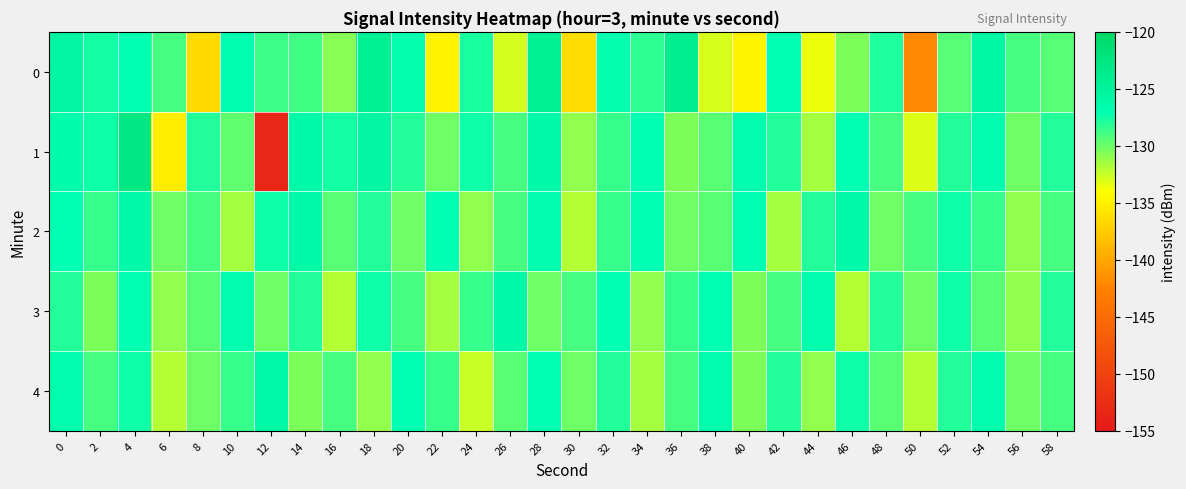

Reading left to right, transcribe all the data shown in this chart.

0: 0=-125.5	2=-127.5	4=-127.1	6=-129.0	8=-136.5	10=-126.9	12=-128.7	14=-128.8	16=-130.7	18=-124.3	20=-127.1	22=-134.8	24=-127.8	26=-132.8	28=-124.4	30=-136.3	32=-127.1	34=-128.2	36=-123.9	38=-133.0	40=-134.8	42=-127.0	44=-133.5	46=-130.5	48=-127.9	50=-142.1	52=-129.4	54=-125.8	56=-128.9	58=-129.4
1: 0=-126.3	2=-127.4	4=-122.8	6=-135.3	8=-128.0	10=-129.6	12=-153.2	14=-125.9	16=-127.6	18=-125.6	20=-128.0	22=-130.0	24=-127.5	26=-129.0	28=-126.0	30=-131.0	32=-128.5	34=-127.0	36=-130.5	38=-129.5	40=-126.5	42=-128.0	44=-131.5	46=-127.0	48=-129.0	50=-133.0	52=-128.0	54=-126.5	56=-130.0	58=-128.0
2: 0=-127.0	2=-128.5	4=-126.0	6=-130.0	8=-129.0	10=-131.5	12=-127.5	14=-126.0	16=-129.5	18=-128.0	20=-130.0	22=-127.0	24=-131.0	26=-129.0	28=-126.5	30=-132.0	32=-128.5	34=-127.0	36=-130.0	38=-129.5	40=-127.0	42=-131.5	44=-128.0	46=-126.0	48=-130.0	50=-129.0	52=-127.5	54=-128.5	56=-131.0	58=-129.0
3: 0=-128.0	2=-130.5	4=-127.0	6=-131.0	8=-129.5	10=-126.5	12=-130.0	14=-128.0	16=-132.0	18=-127.5	20=-129.0	22=-131.5	24=-128.5	26=-126.0	28=-130.0	30=-129.0	32=-127.0	34=-131.0	36=-128.5	38=-127.0	40=-130.5	42=-129.0	44=-126.5	46=-132.0	48=-128.0	50=-130.0	52=-127.5	54=-129.5	56=-131.0	58=-128.0
4: 0=-126.5	2=-129.0	4=-127.5	6=-132.0	8=-130.0	10=-128.5	12=-126.0	14=-130.5	16=-129.0	18=-131.0	20=-127.0	22=-128.5	24=-132.5	26=-129.5	28=-127.0	30=-130.0	32=-128.0	34=-131.5	36=-129.0	38=-126.5	40=-130.5	42=-128.0	44=-131.0	46=-127.5	48=-129.5	50=-132.0	52=-128.0	54=-126.5	56=-130.0	58=-129.0